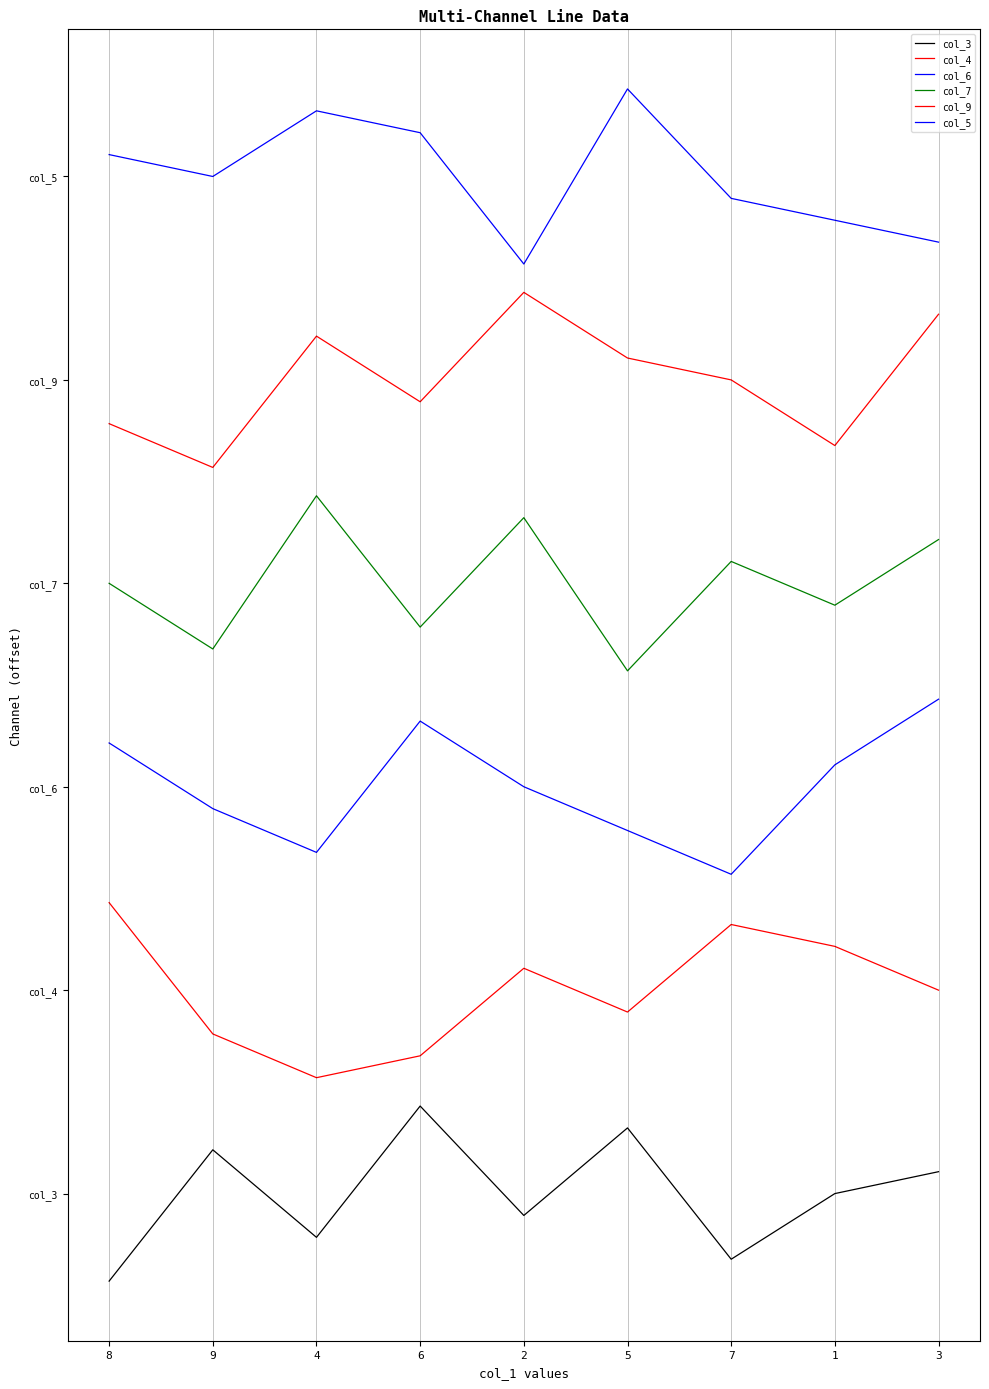

What are all the series names shown in the legend?

col_3, col_4, col_6, col_7, col_9, col_5